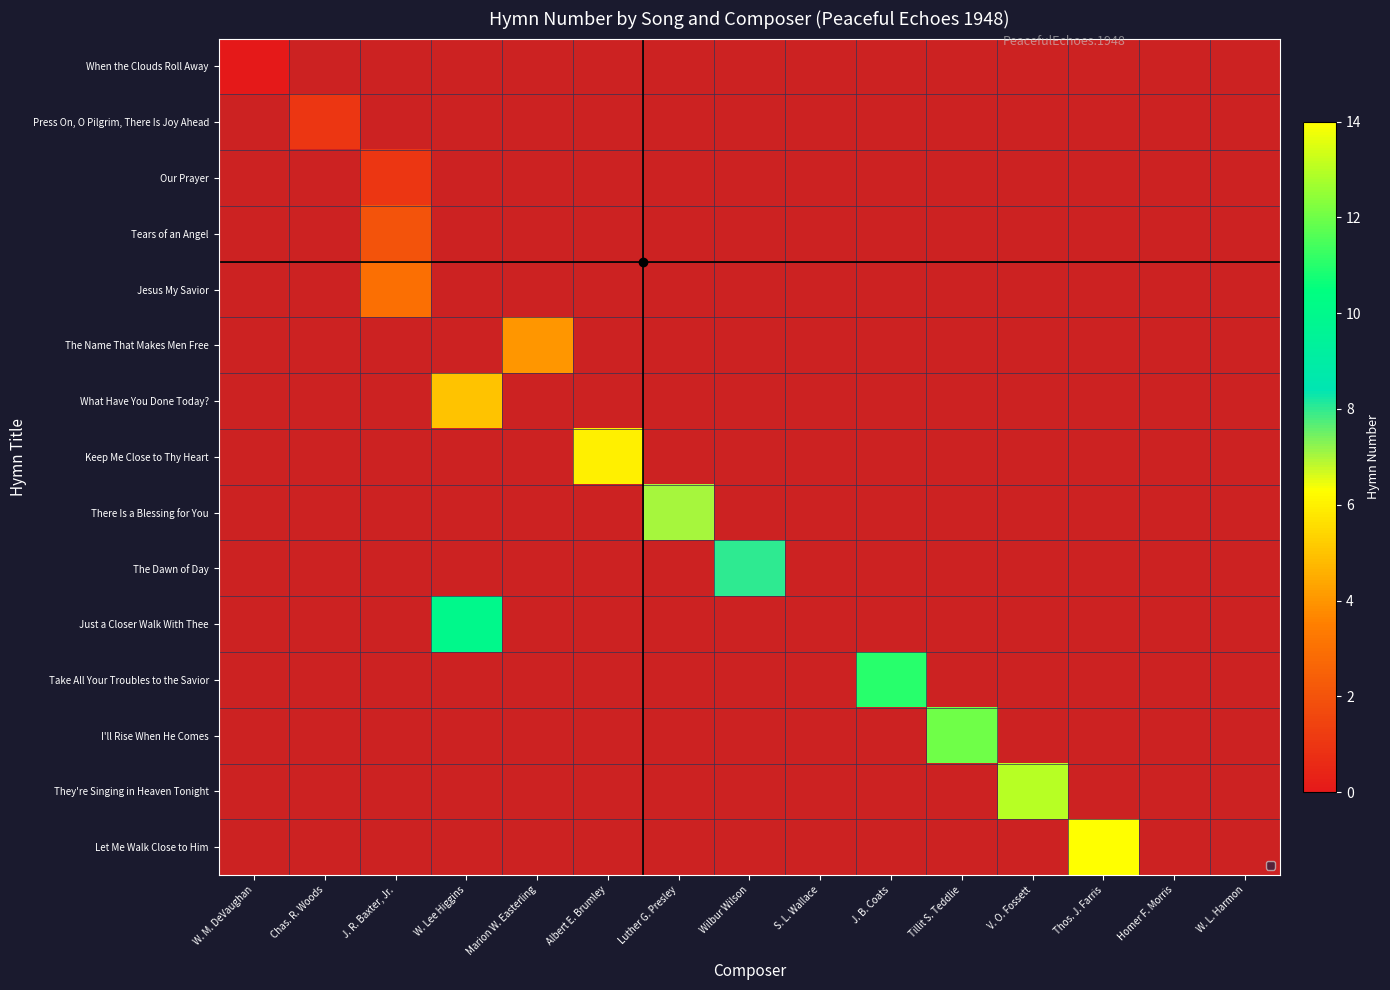

At which category does the chart reach its peak across all series?

Thos. J. Farris